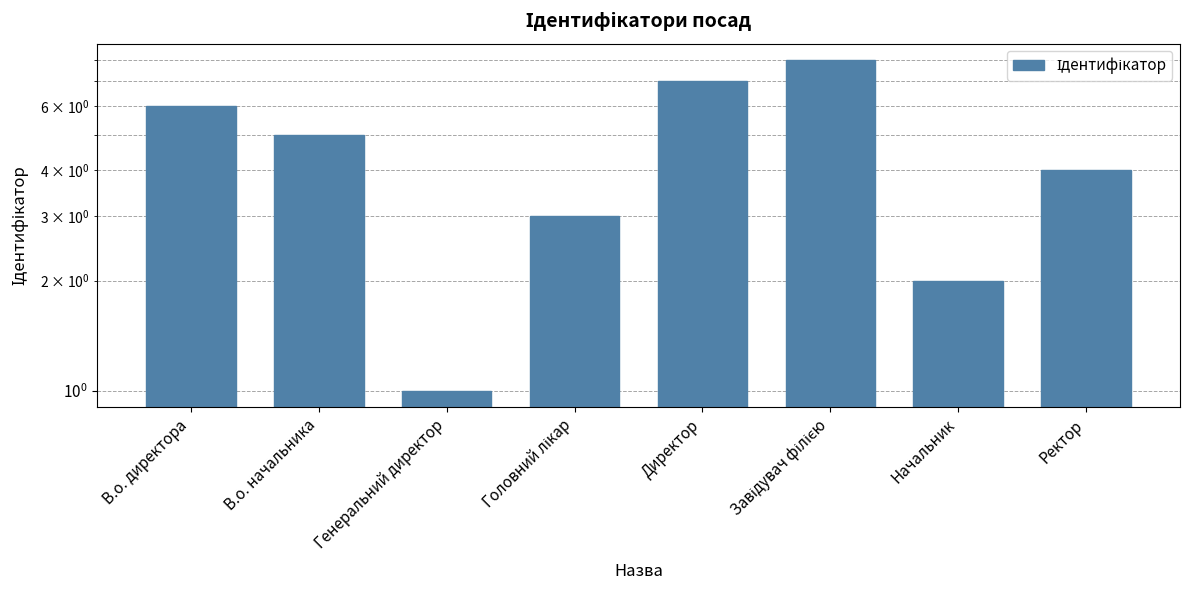

How many bars are there in total?

8